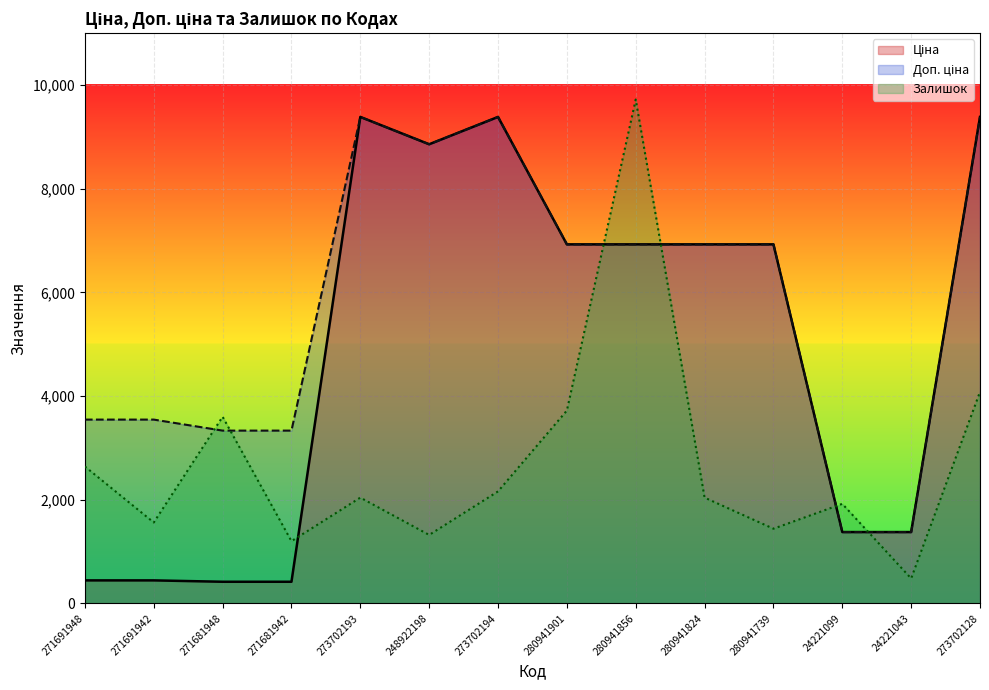

Which category has the lowest value in the Залишок series?

24221043